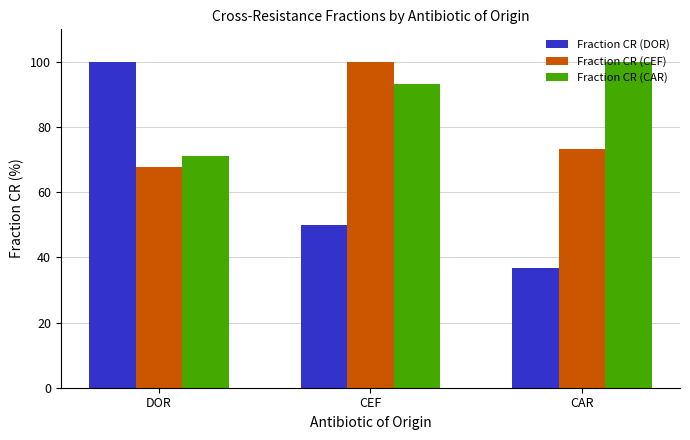

Reading left to right, transcribe all the data shown in this chart.

Fraction CR (DOR): 100.0	50.0	36.7
Fraction CR (CEF): 67.8	100.0	73.3
Fraction CR (CAR): 71.2	93.3	100.0